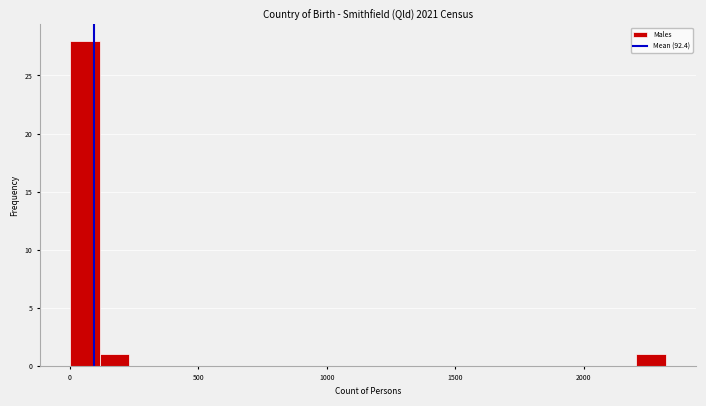

Around what value on the x-axis is the tallest bar? Give the approximate position of its centre, as read against the axis.

50